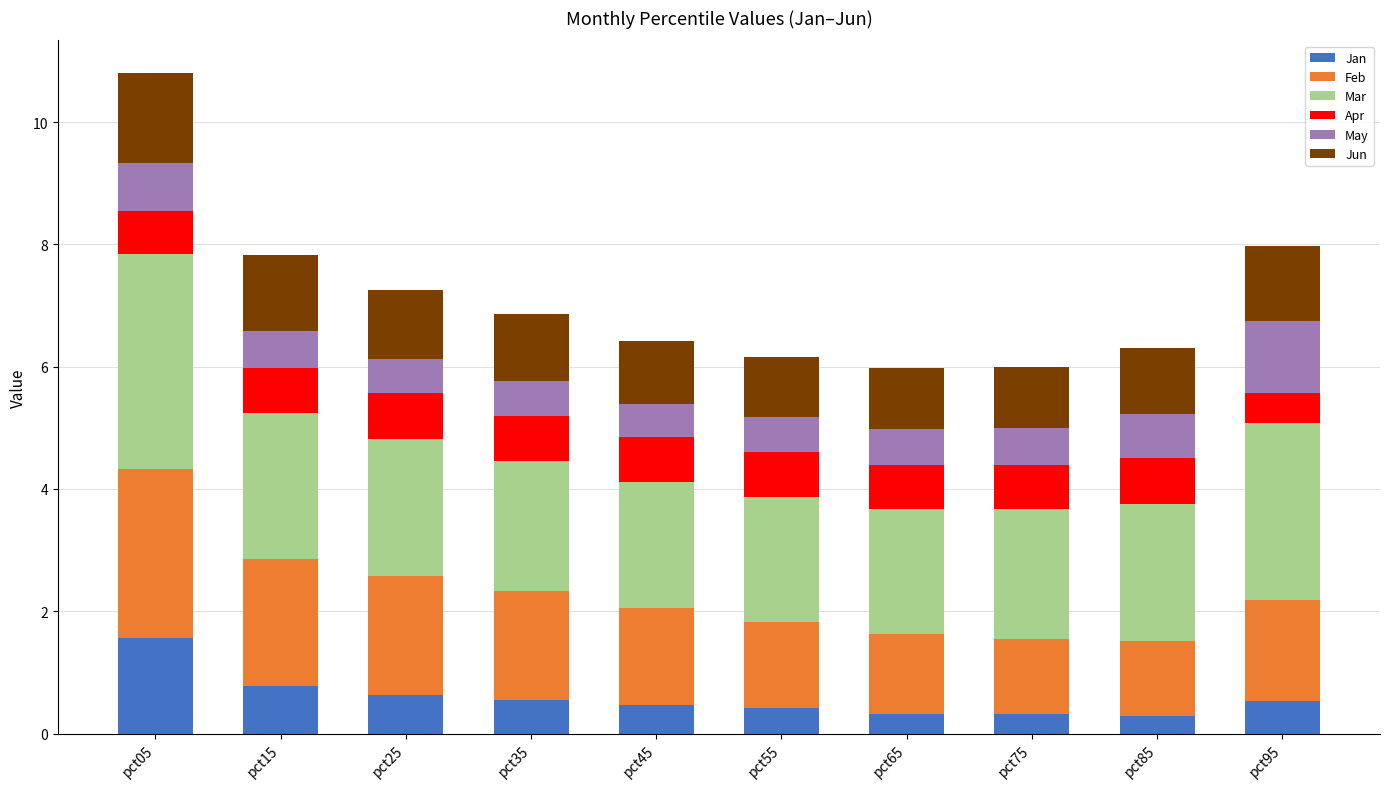

Does the chart contain stacked bars?

Yes